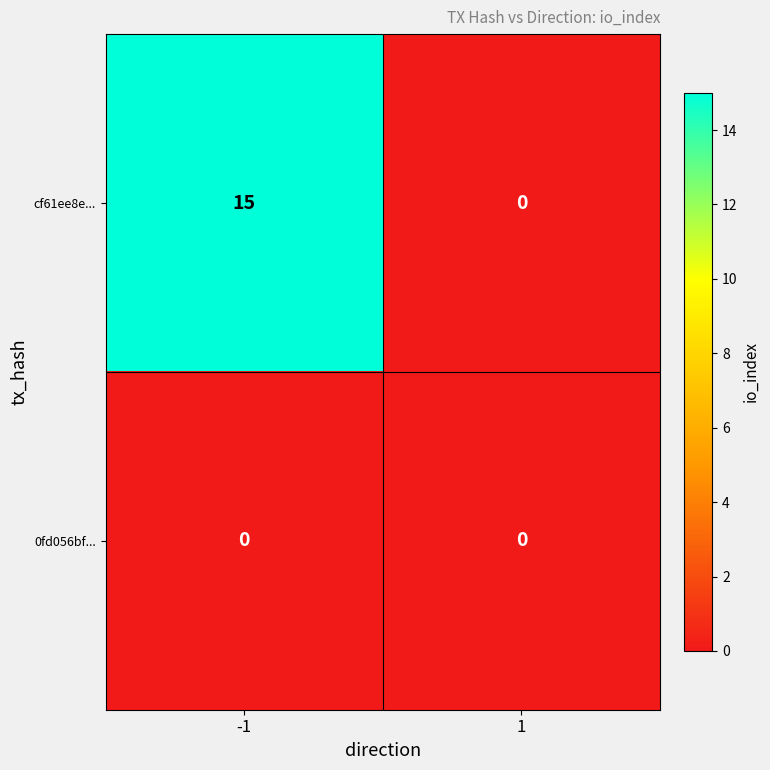

What is the difference between the maximum and minimum values in the cf61ee8e... series?

15